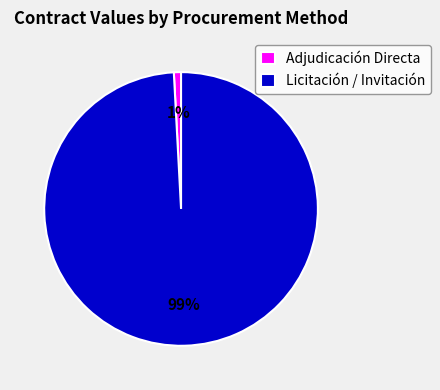

What percentage is the Adjudicación Directa slice, to the nearest percent?

1%